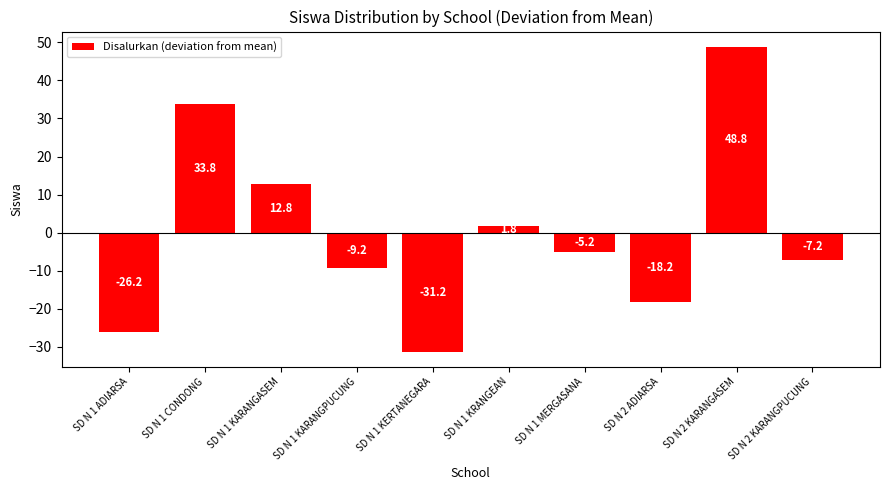

What is the change in value from SD N 1 KARANGPUCUNG to SD N 1 KERTANEGARA?

-22.0